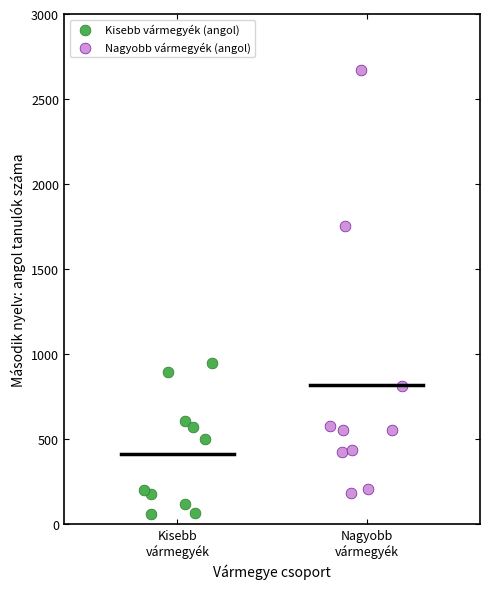

Which series reaches the maximum Y coordinate?

Nagyobb vármegyék (angol)